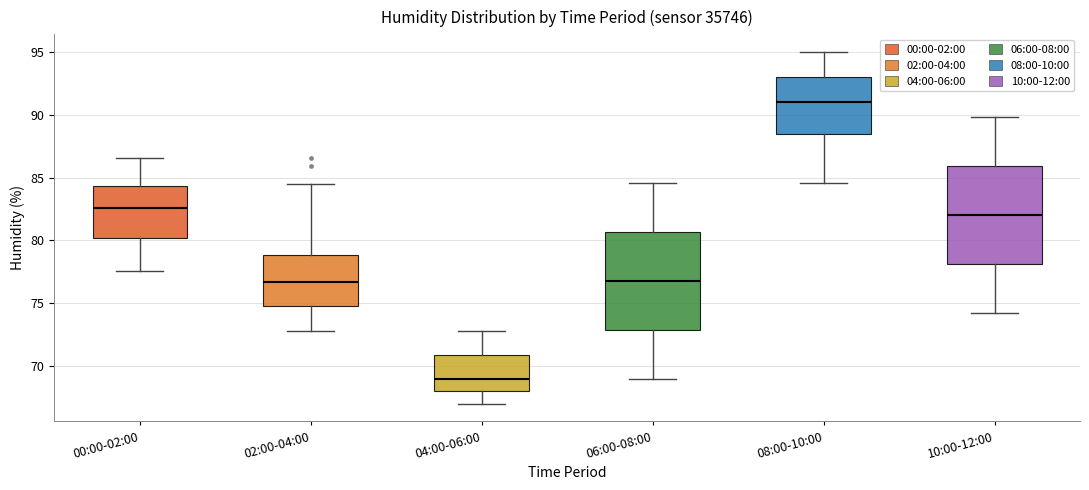

Reading left to right, read every box against the y-axis: the position of its median line, the range the box covers, and the ends of its whiskers. The values are not printed on the chart, so give them approximately, as read against the axis.

00:00-02:00: median 82.5, box 80.0 to 84.5, whiskers 77.5 to 86.5
02:00-04:00: median 76.5, box 75.0 to 79.0, whiskers 73.0 to 84.5
04:00-06:00: median 69.0, box 68.0 to 71.0, whiskers 67.0 to 73.0
06:00-08:00: median 77.0, box 73.0 to 80.5, whiskers 69.0 to 84.5
08:00-10:00: median 91.0, box 88.5 to 93.0, whiskers 84.5 to 95.0
10:00-12:00: median 82.0, box 78.0 to 86.0, whiskers 74.0 to 90.0